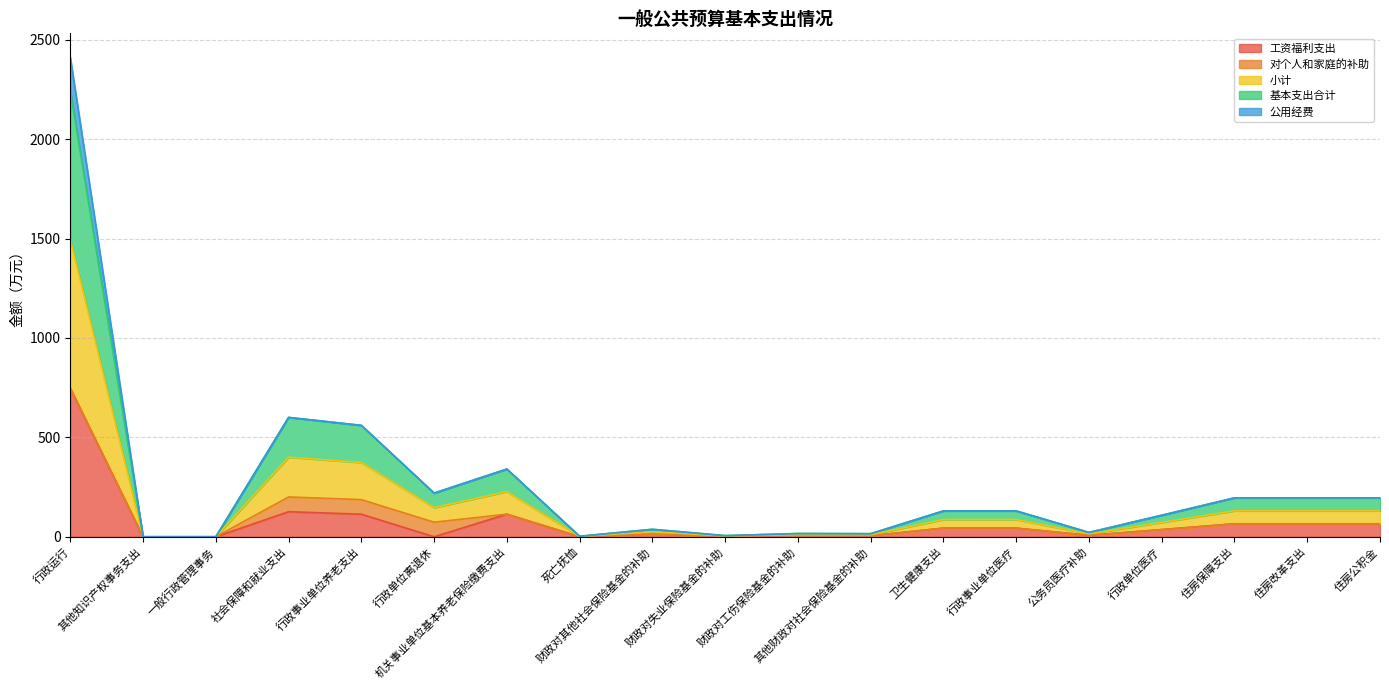

At which label does 工资福利支出 reach its peak?

行政运行